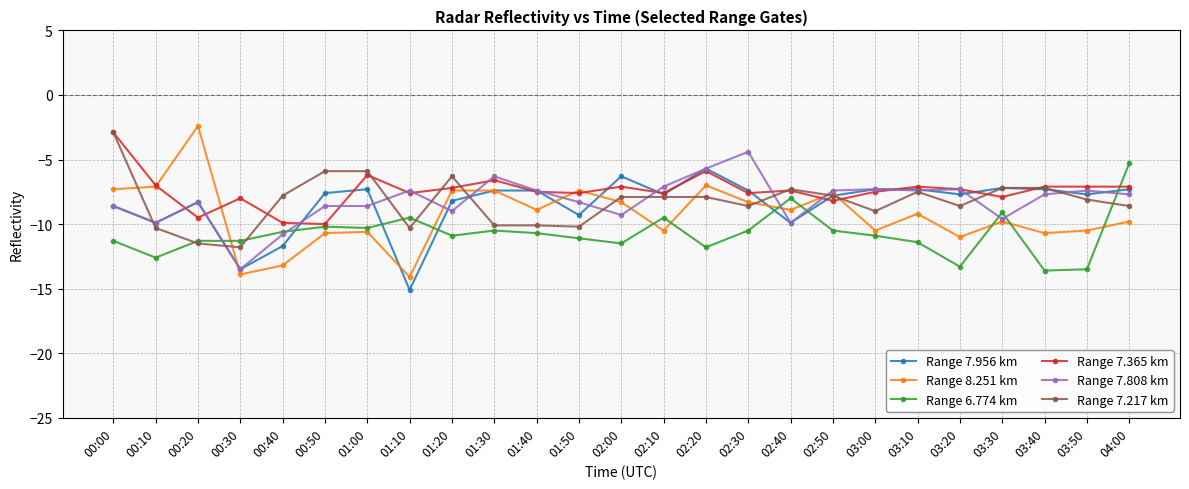

What position from the left is 03:00?

19